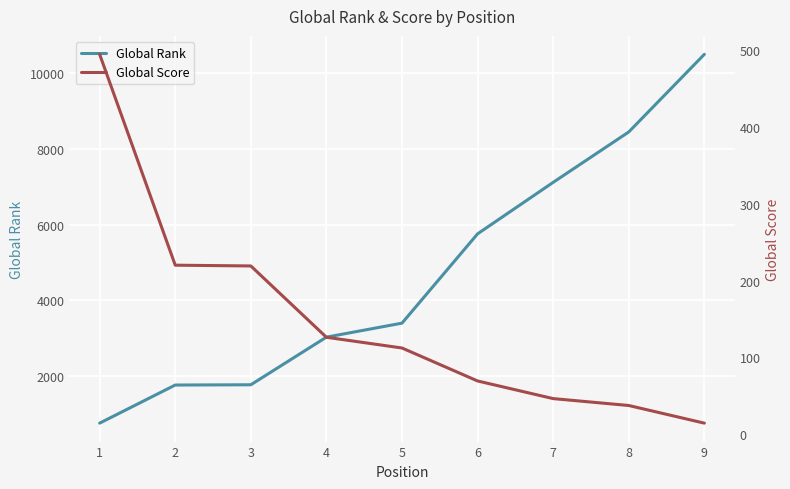

True or false: Global Score and Global Rank intersect in this chart.

False